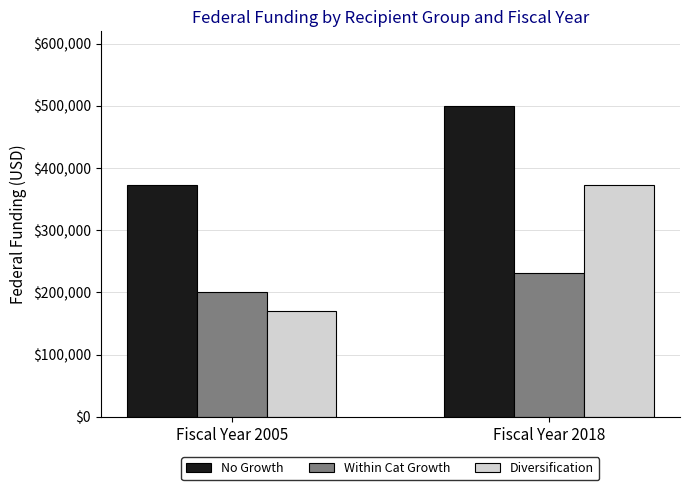

At how many categories does at least one series exceed 414425?

1